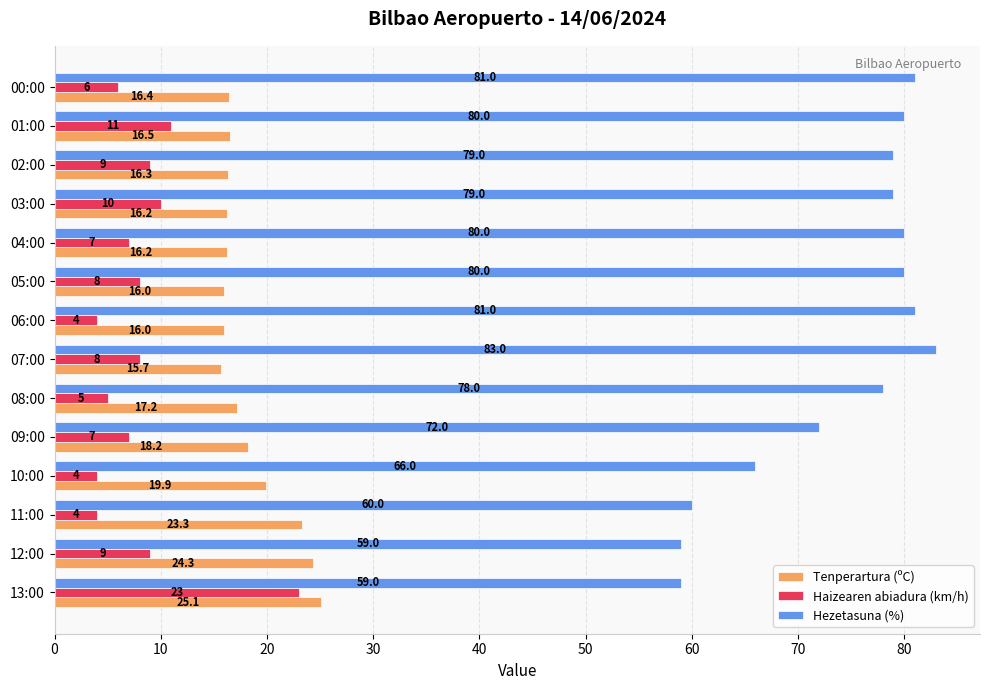

What is the difference between the maximum and minimum values in the Tenperartura (ºC) series?

9.4